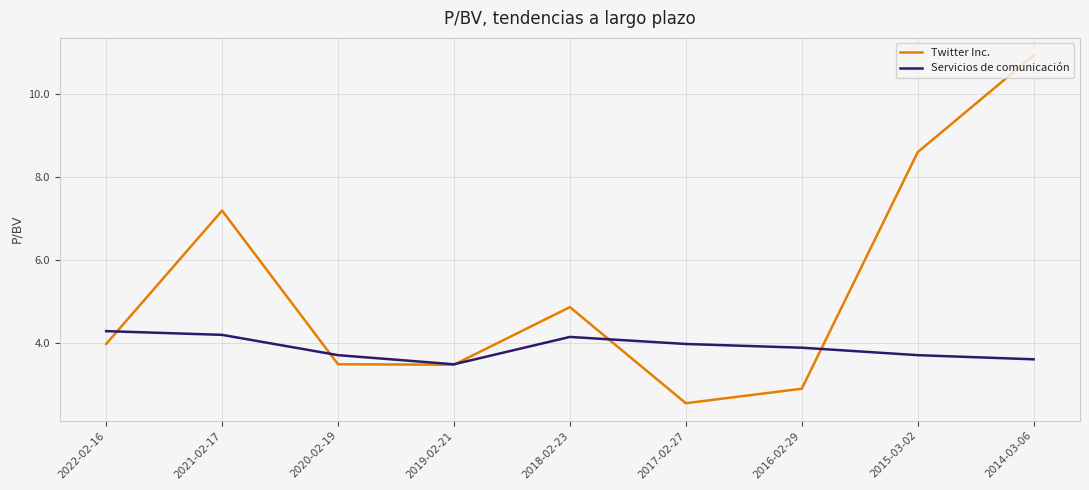

Rank the series by their maximum value, from lowest to highest.

Servicios de comunicación, Twitter Inc.